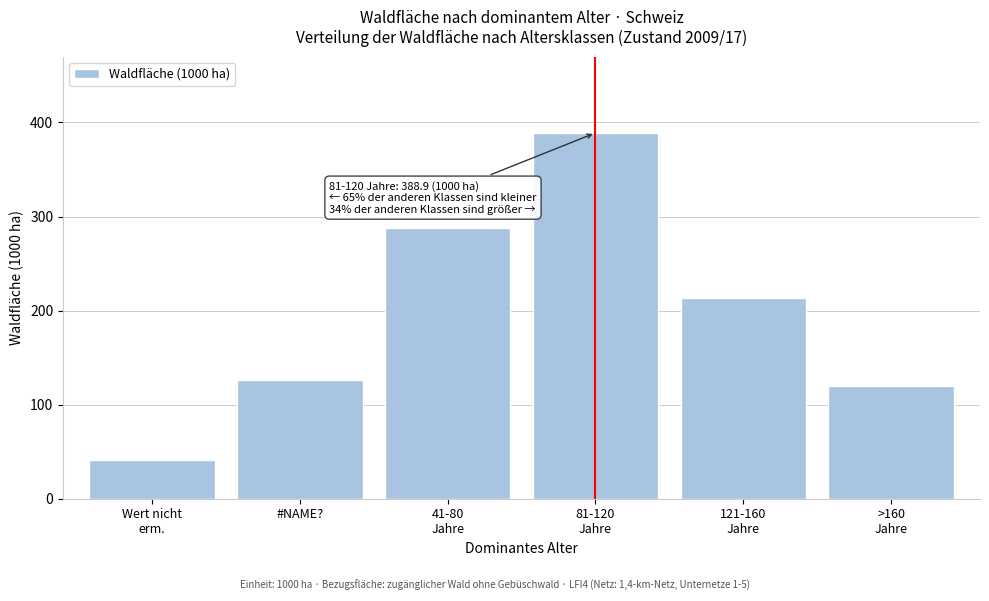

Reading right to left, transcribe all the data shown in this chart.

120.0	213.4	388.9	287.7	125.8	40.9